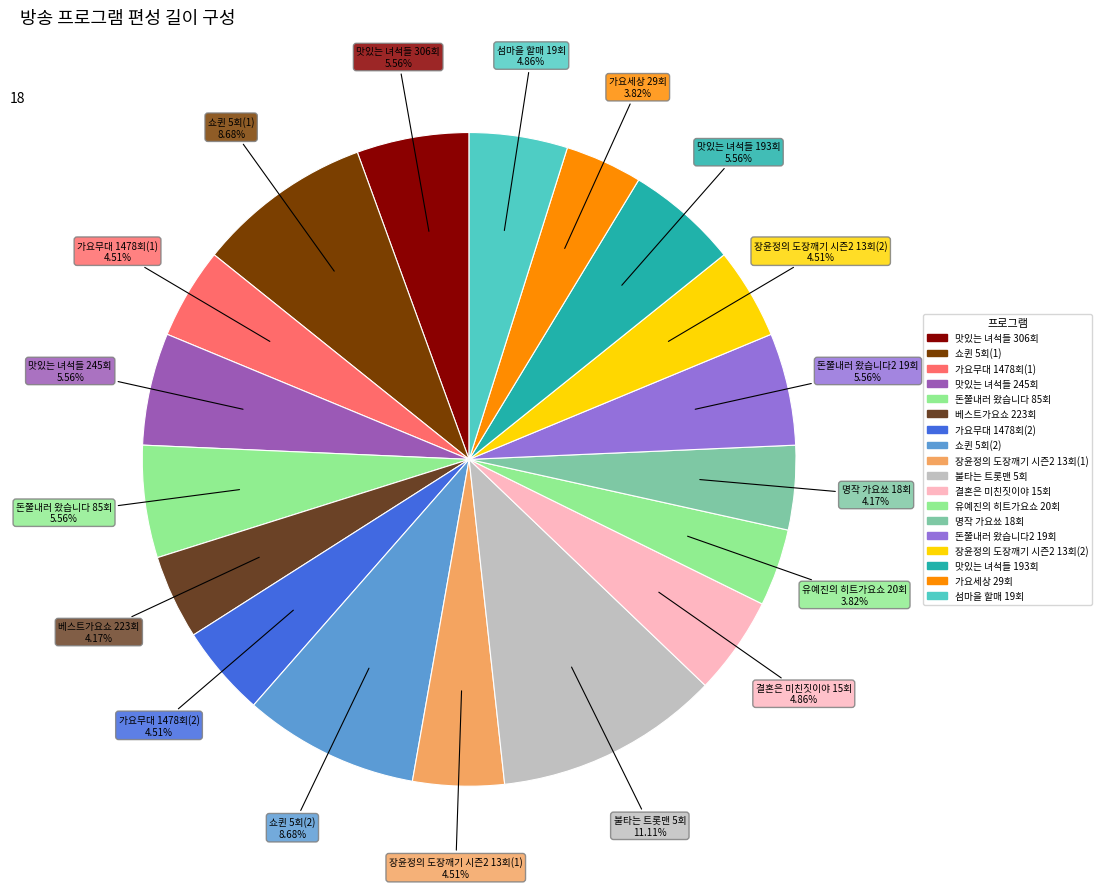

To the nearest percent, what portion does 쇼퀸 5회(1) represent?

9%